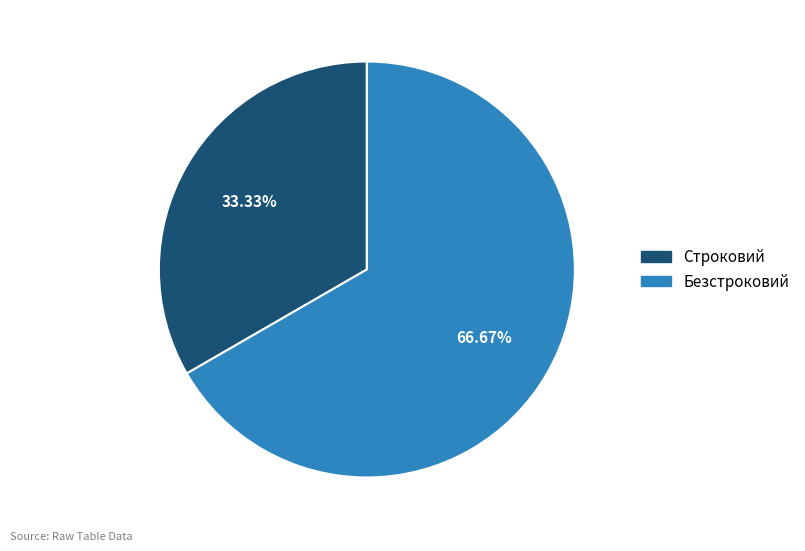

To the nearest percent, what portion does Строковий represent?

33%